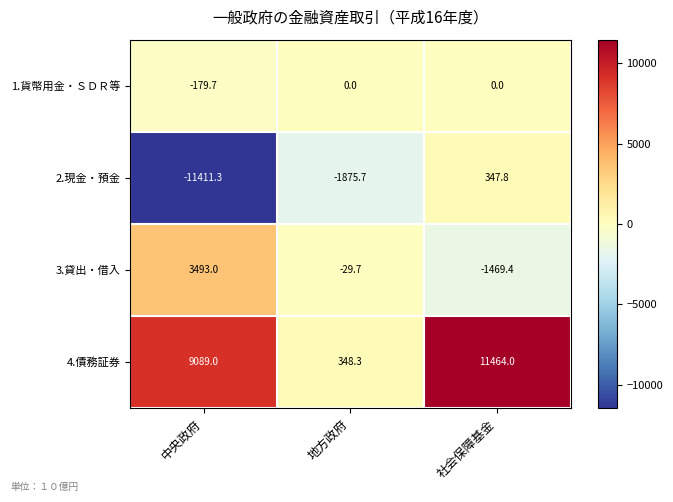

What is the total value across all series at 中央政府?

991.0